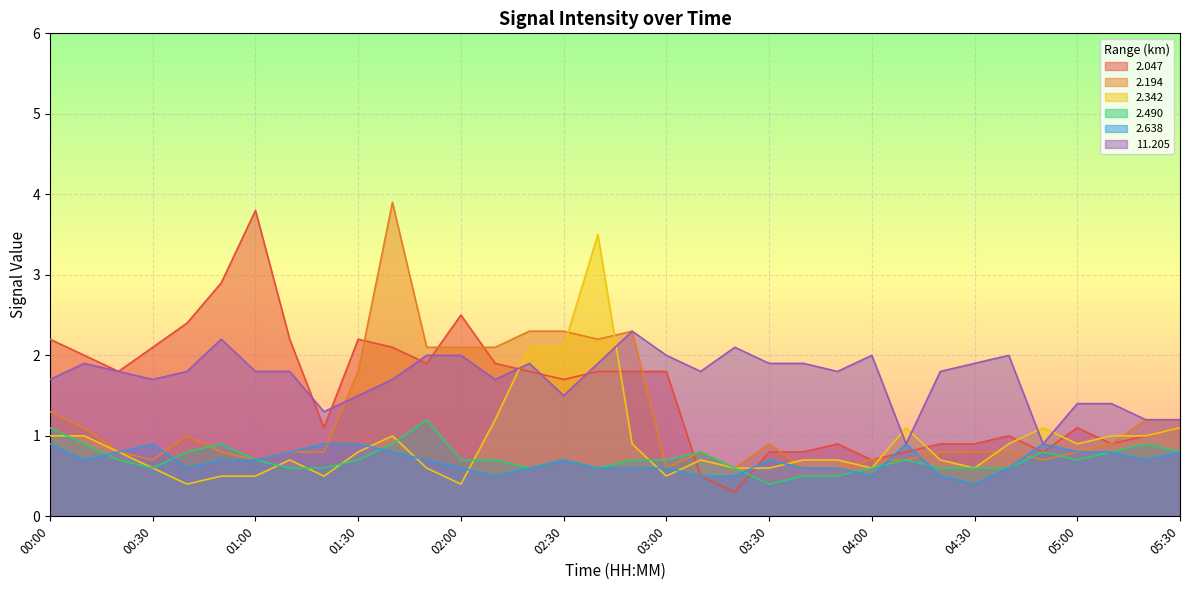

How many intersections are there between 11.205 and 2.194?

1